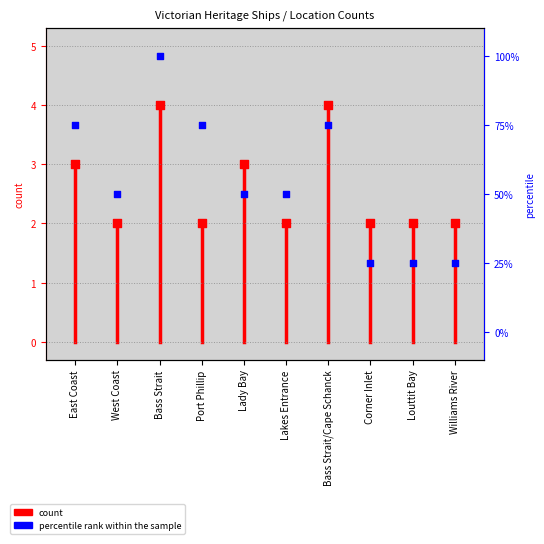

Which has a higher value, Port Phillip or Williams River?

Port Phillip